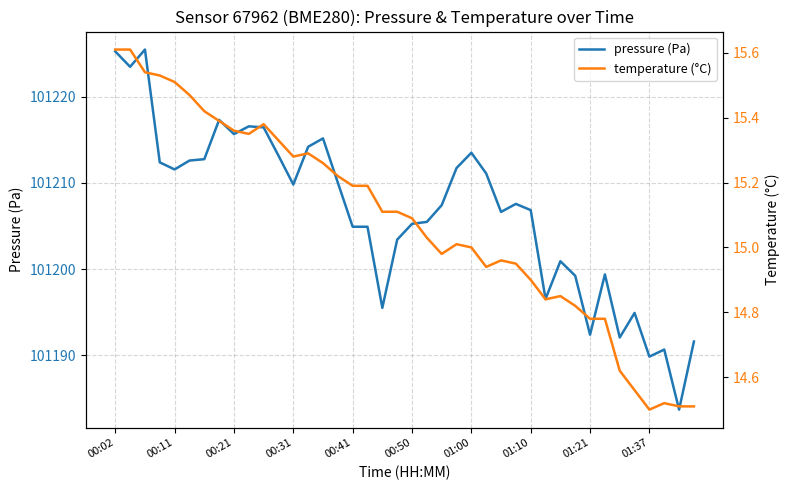

Rank the series by their average value, from highest to lowest.

pressure (Pa), temperature (°C)